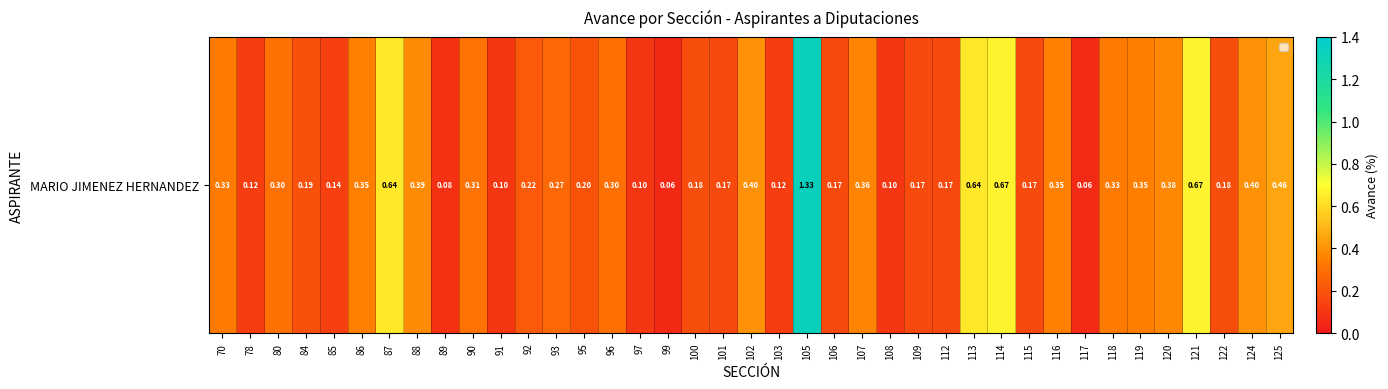

Is it true that the value at 97 is 0.2?

False